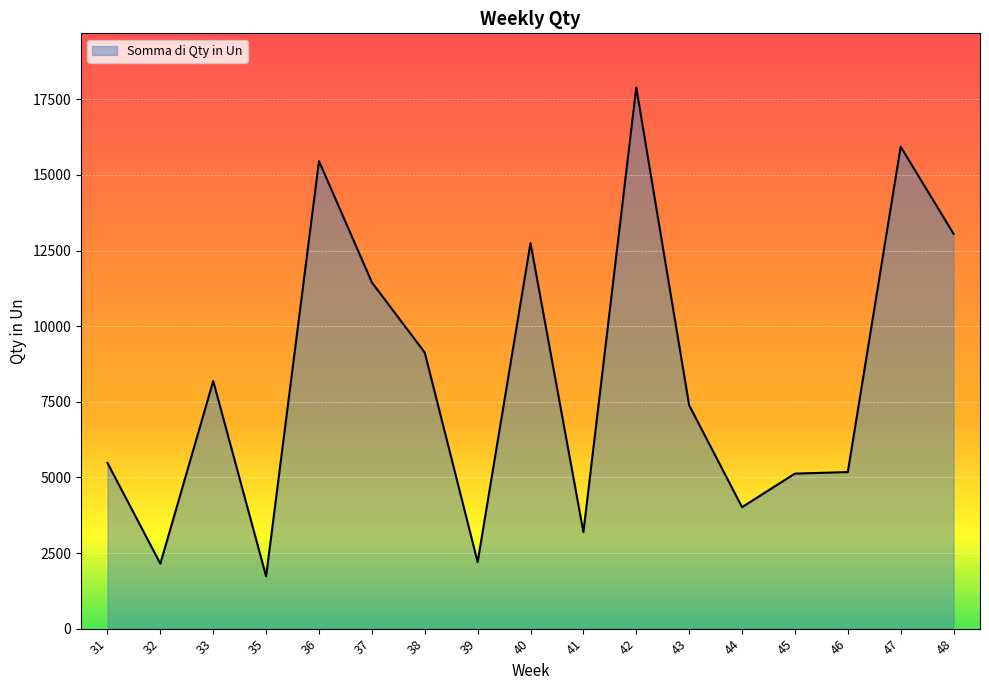

Does the chart have visible grid lines?

Yes